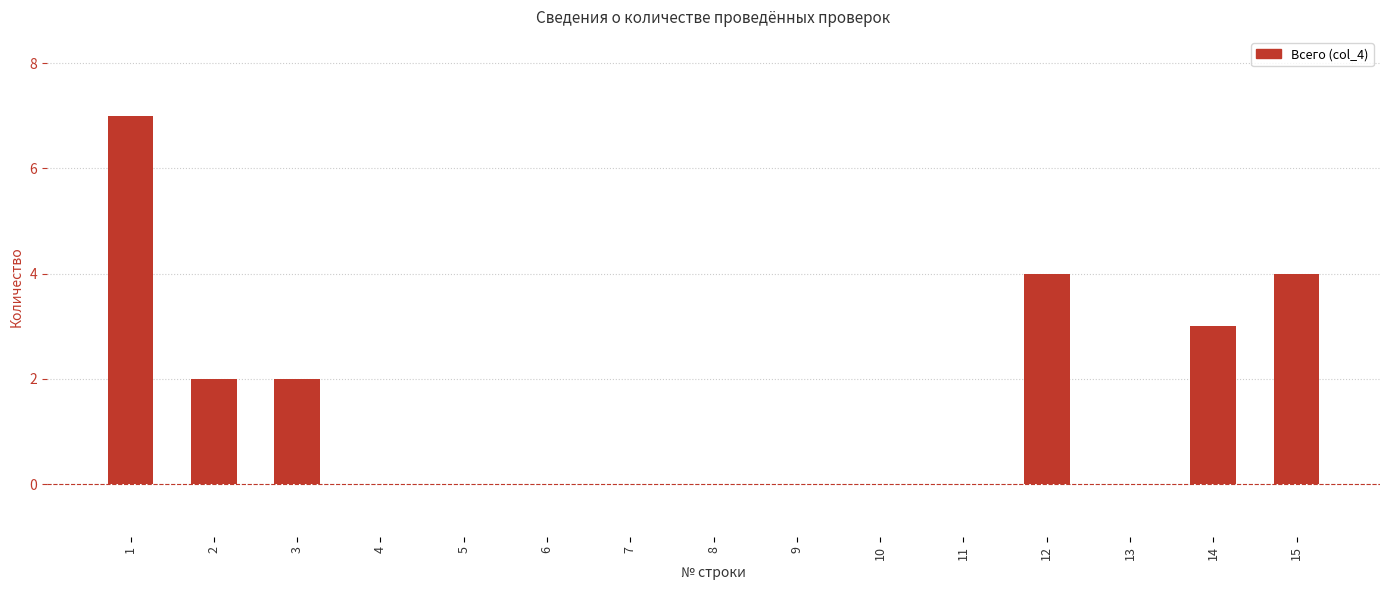

What is the sum of the values at 14 and 3?

5